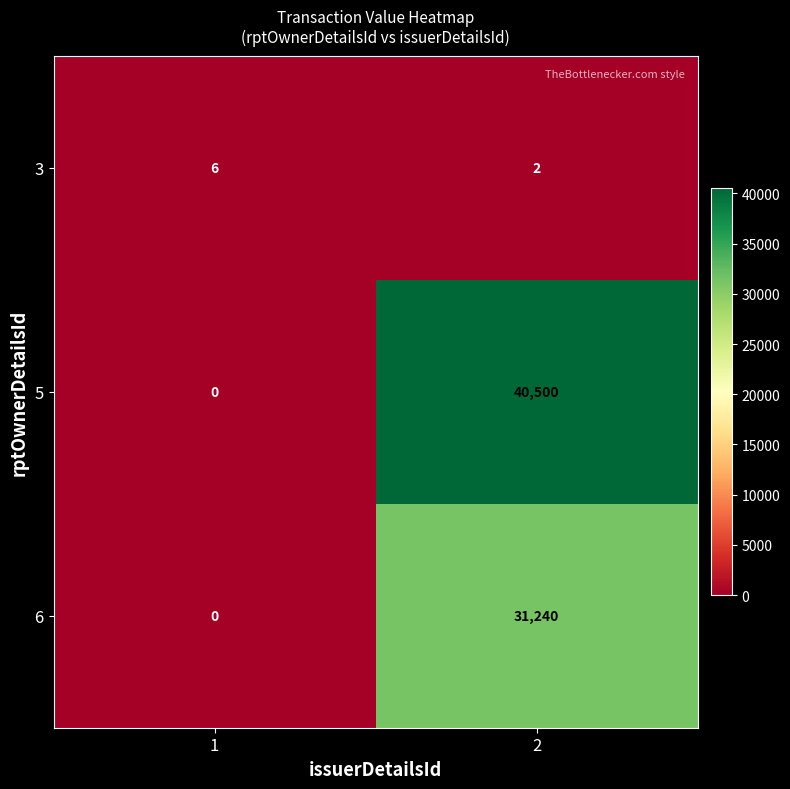

What is the total value across all series at 1?

6